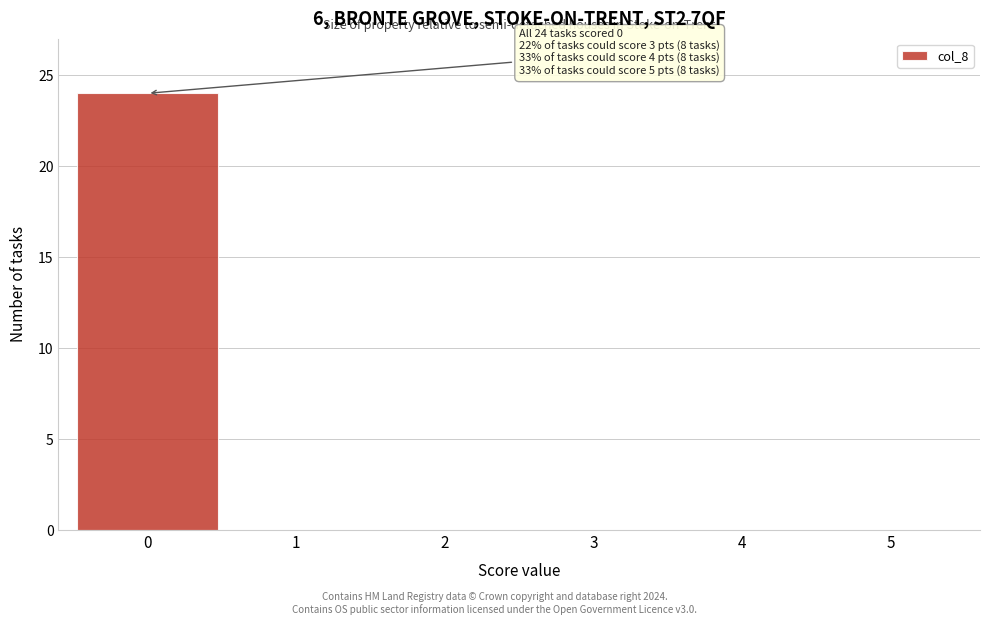

Which range on the x-axis has the tallest bar?

-0.5 to 0.5